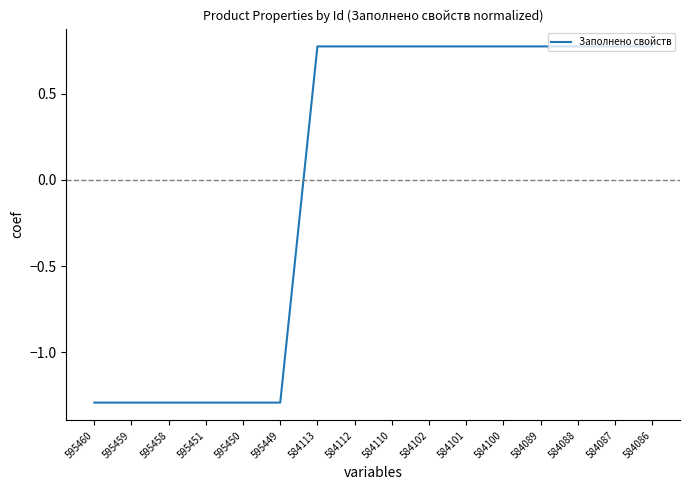

What is the difference between the maximum and minimum values?

2.1